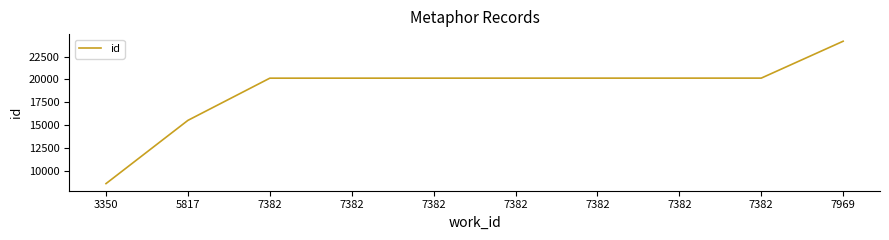

Is this an area chart (filled region under the line)?

No